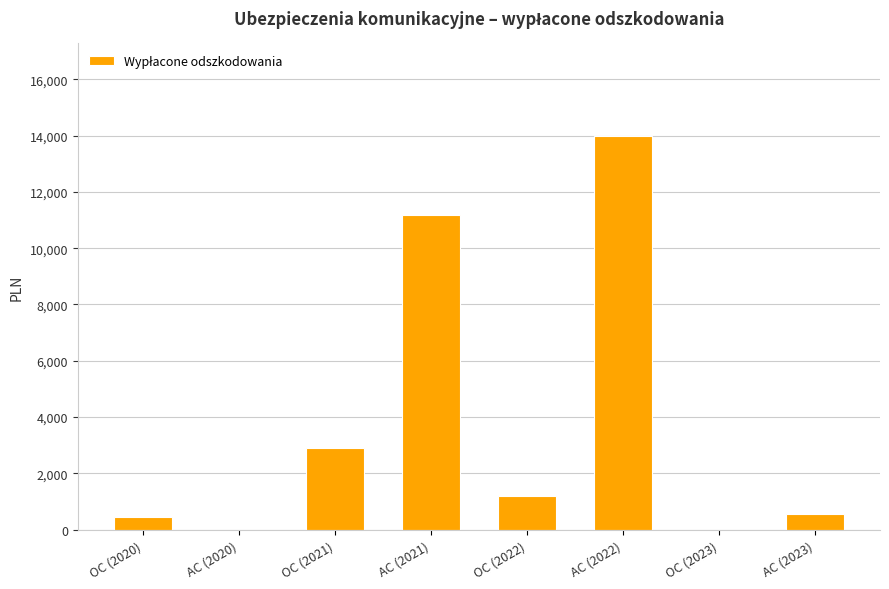

What is the greatest value displayed?

13979.1